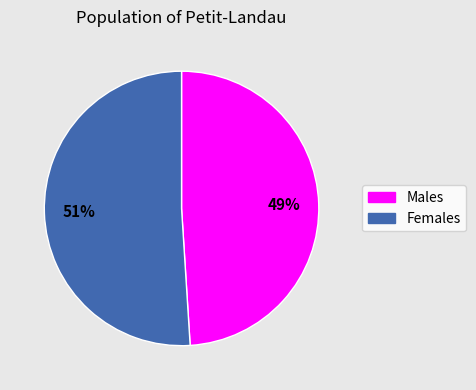

Does any single category account for the majority?

Yes